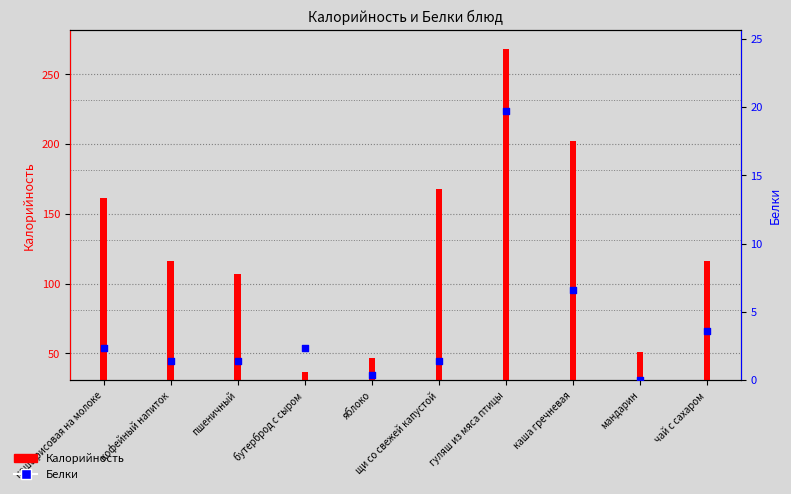

What are all the series names shown in the legend?

Калорийность, Белки